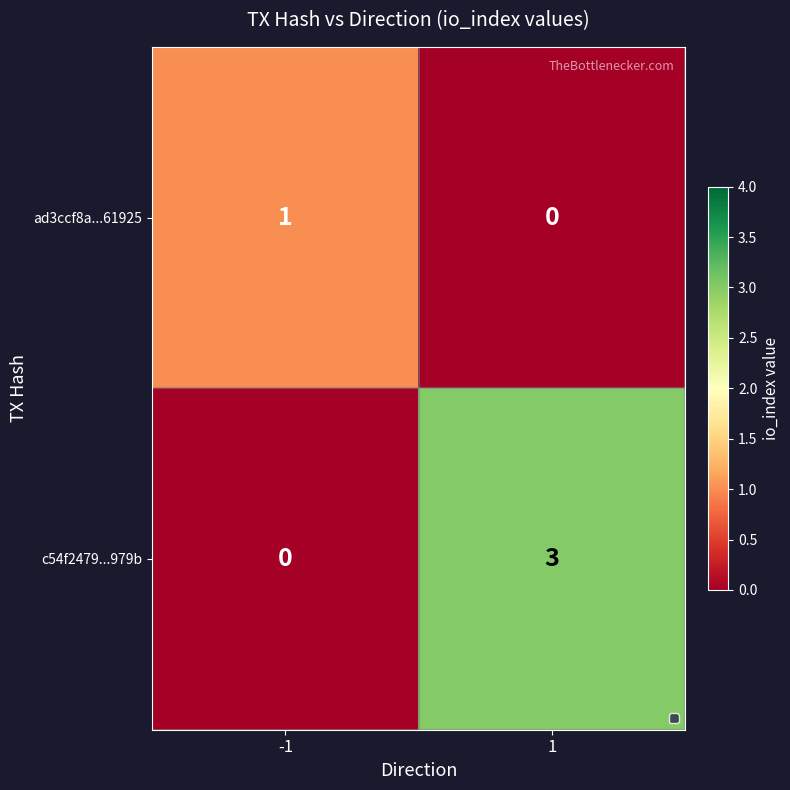

How many categories are shown in the chart?

2